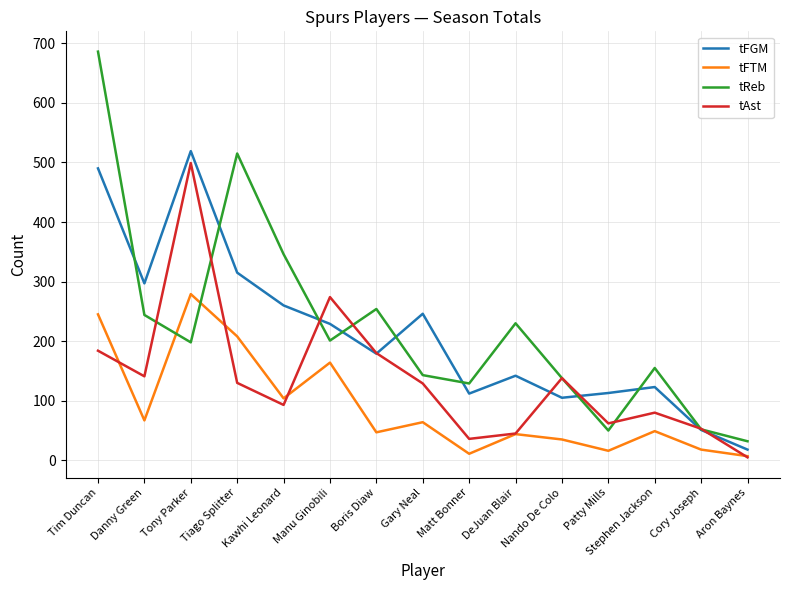

What are all the series names shown in the legend?

tFGM, tFTM, tReb, tAst